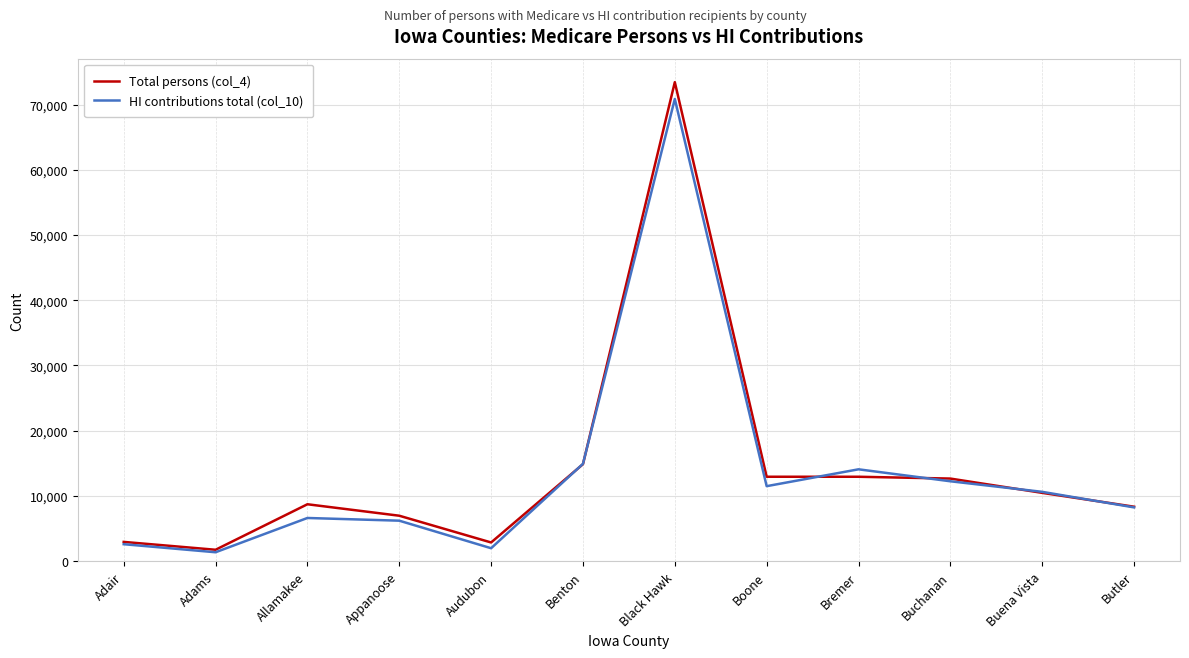

Is it true that Total persons (col_4) equals 10474 at Buena Vista?

True